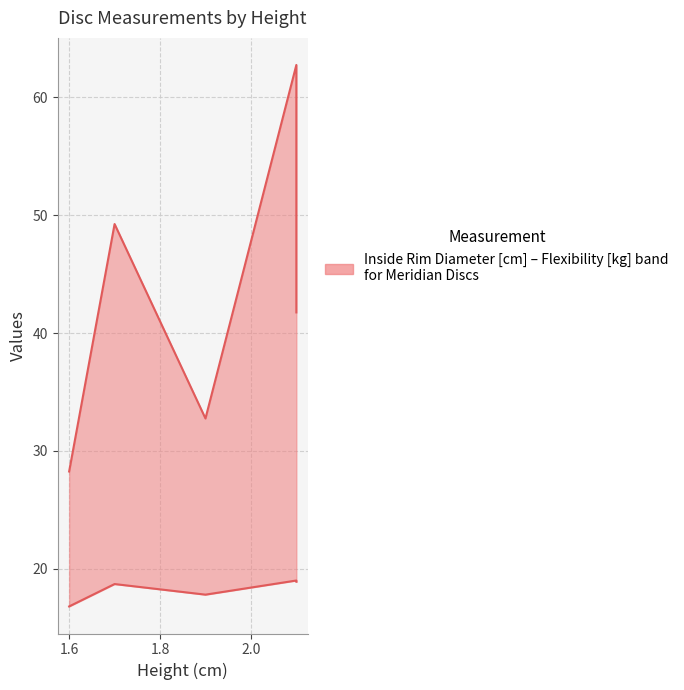

True or false: Flexibility (kg) has more than 2 interior local peaks.

False